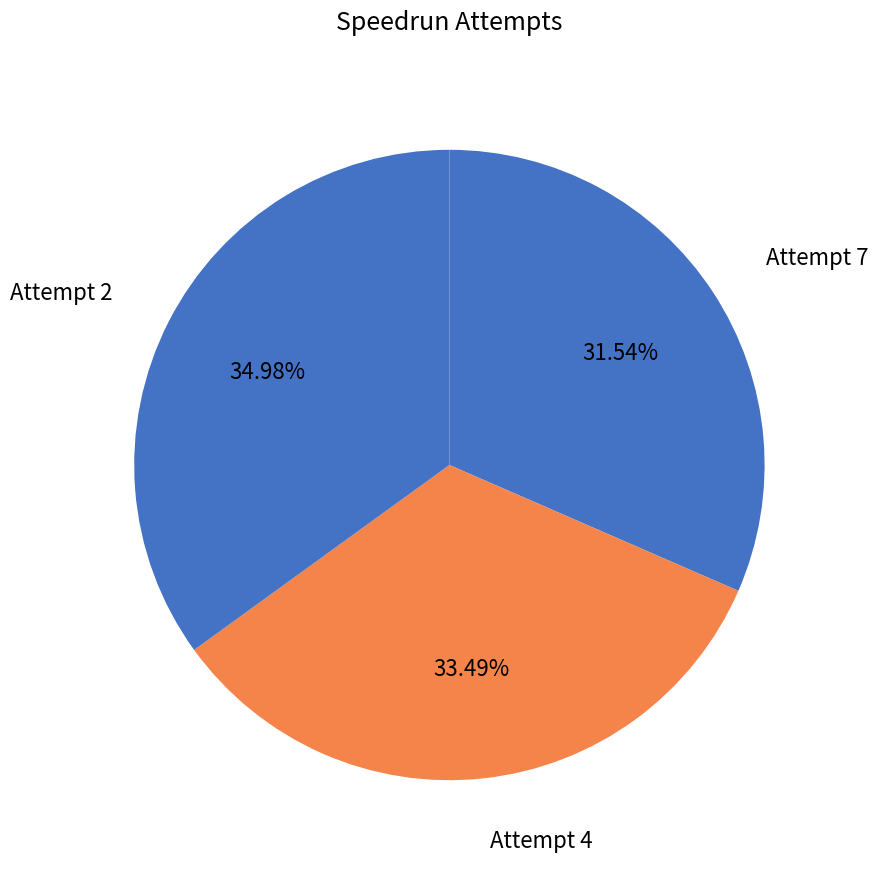

How many segments does this pie chart have?

3